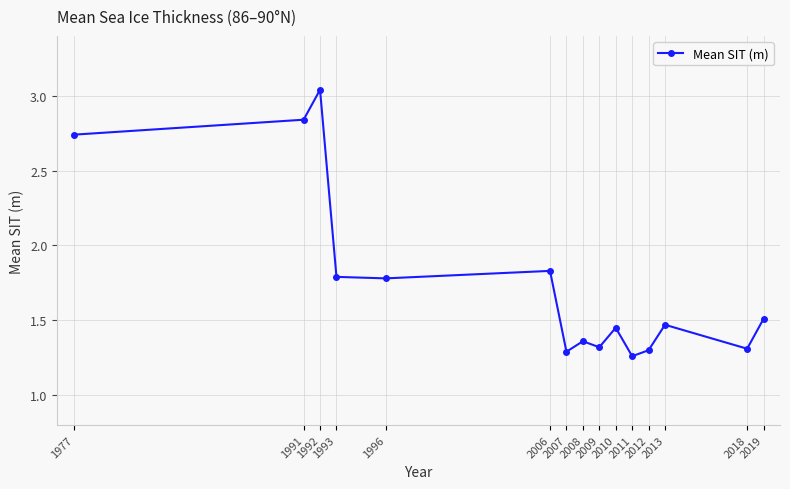

How many interior local peaks (higher than both neighbors) does the data have?

5